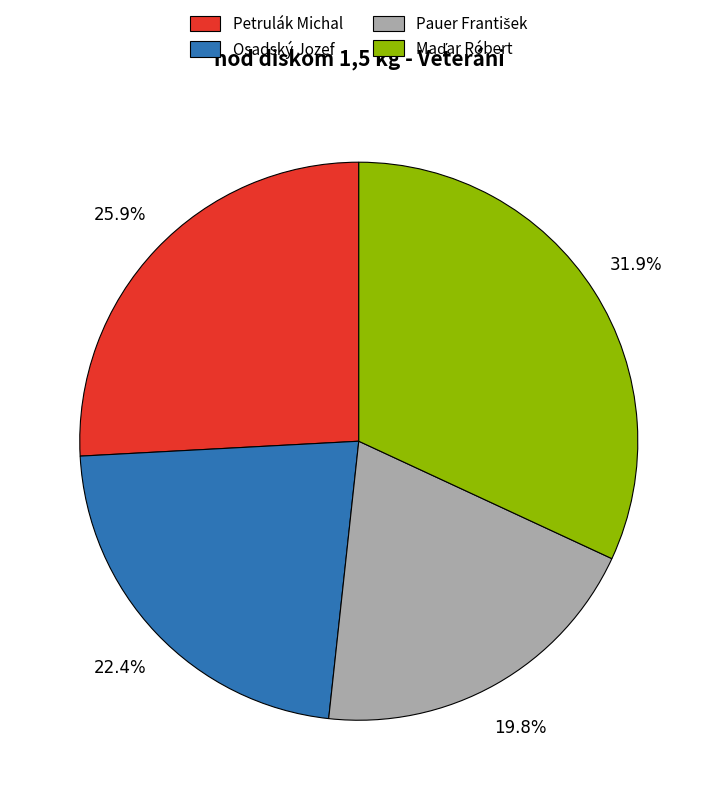

True or false: Petrulák Michal accounts for 19% of the total.

False